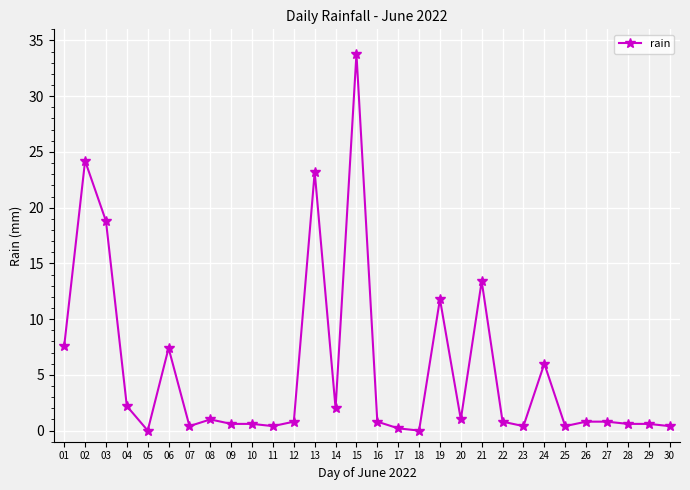

The chart shows a value of 7.6 at 01. True or false?

True